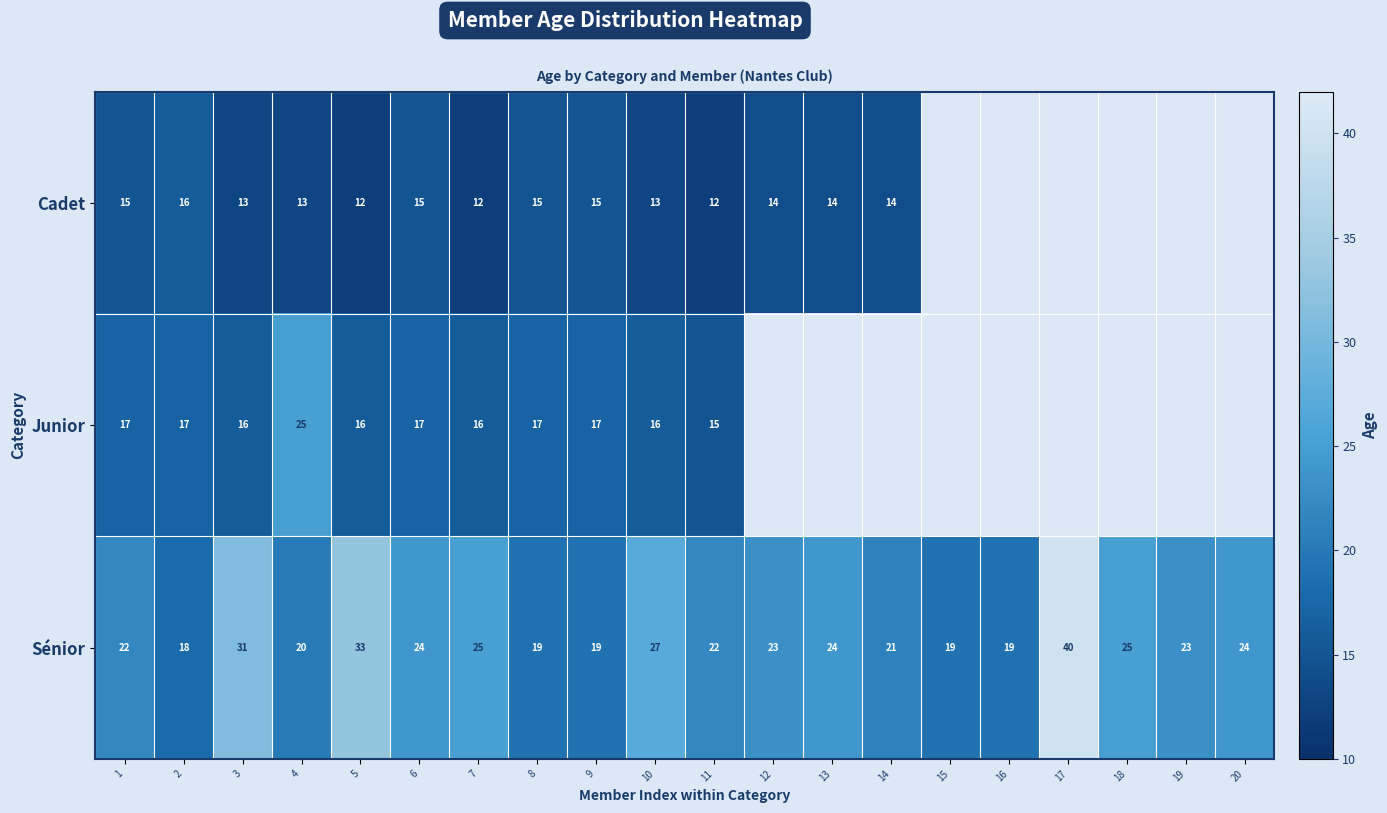

Count the number of categories in the chart.

20